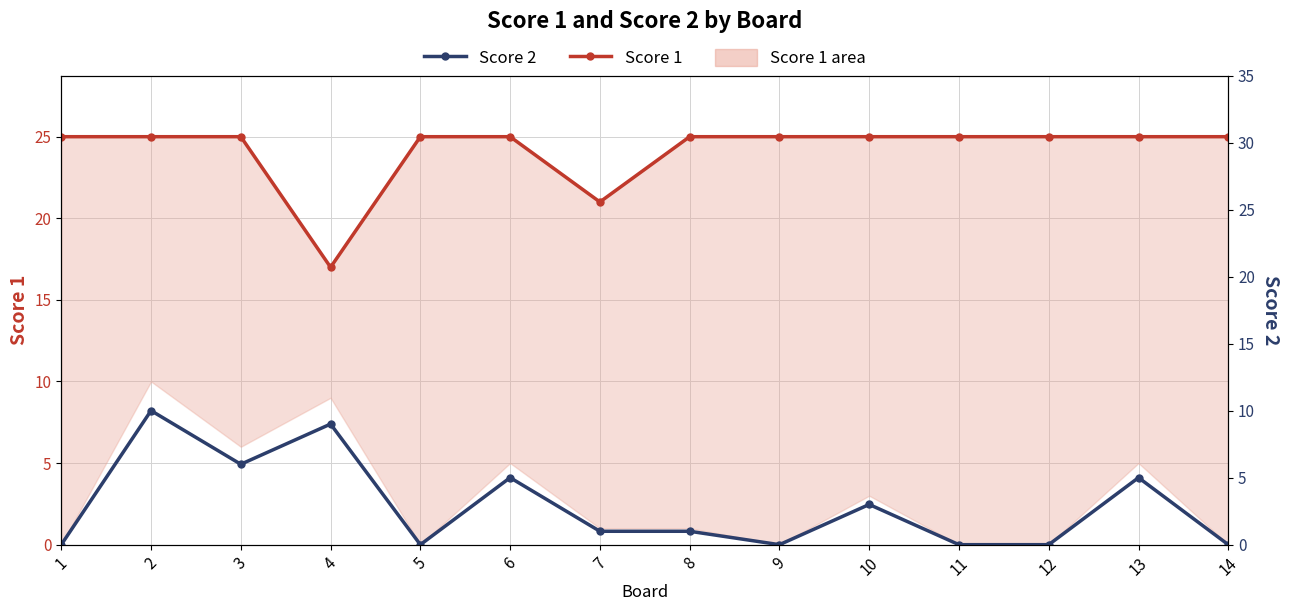

Rank the series by their maximum value, from lowest to highest.

Score 2, Score 1